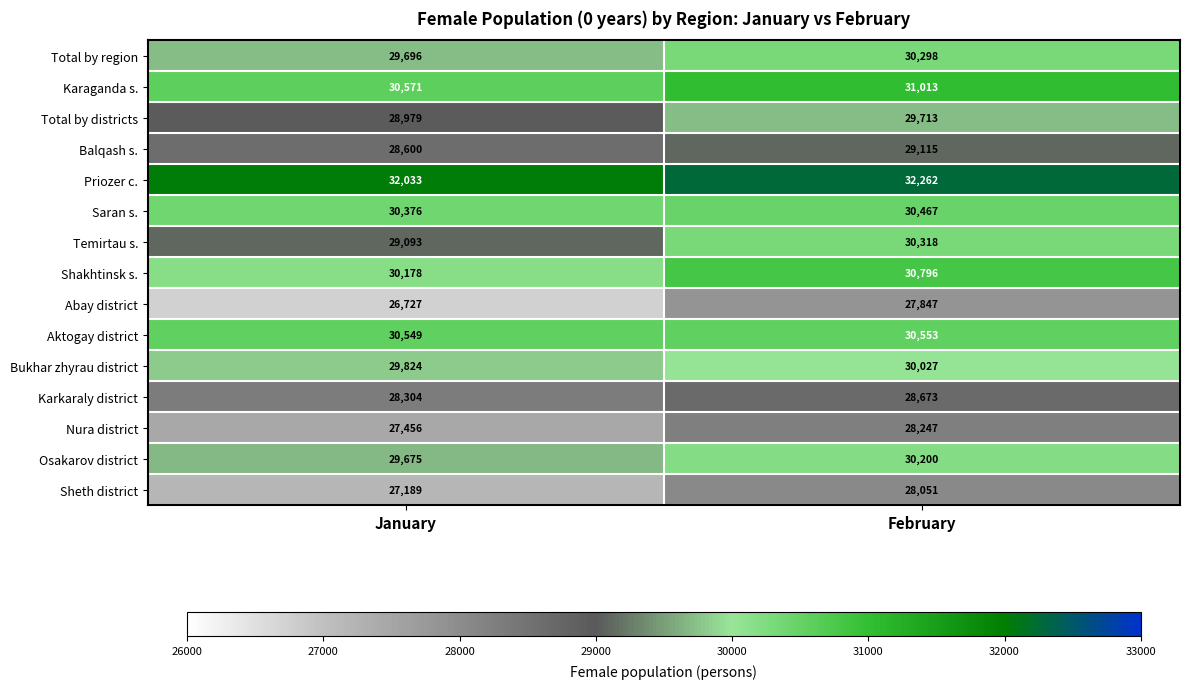

Is it true that Sheth district equals 42782 at January?

False